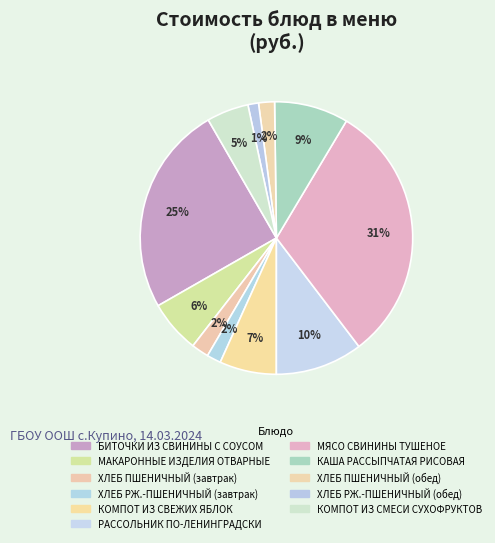

What is the change in value from ХЛЕБ ПШЕНИЧНЫЙ (обед) to ХЛЕБ РЖ.-ПШЕНИЧНЫЙ (обед)?

-1.1